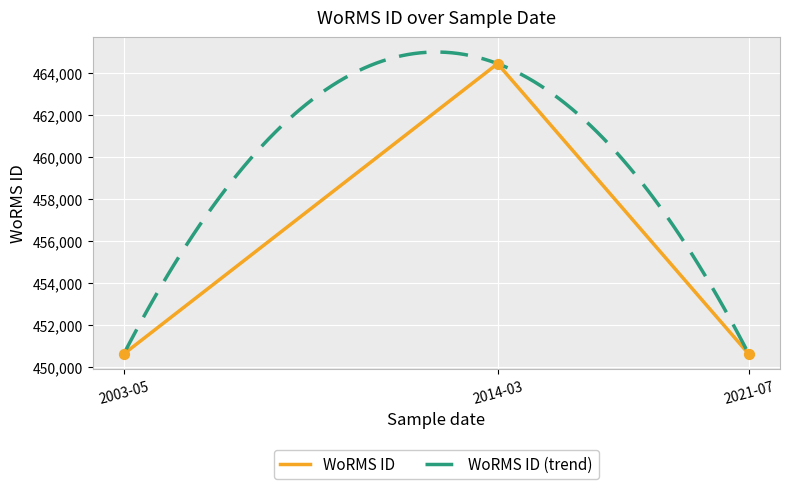

What is the ratio of the value at 2014-03-23 to the value at 2021-07-07?

1.0